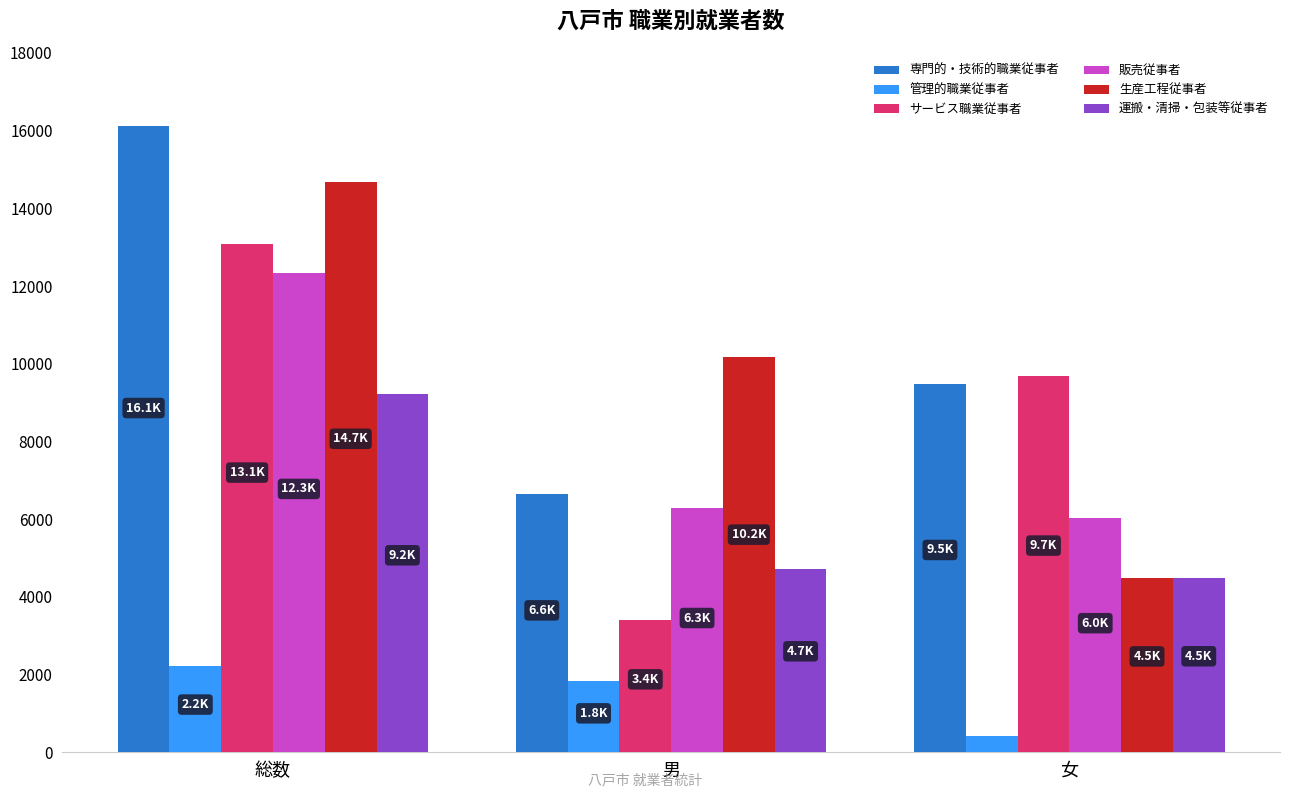

What is the sum of the 生産工程従事者 values at 総数 and 女?

19158